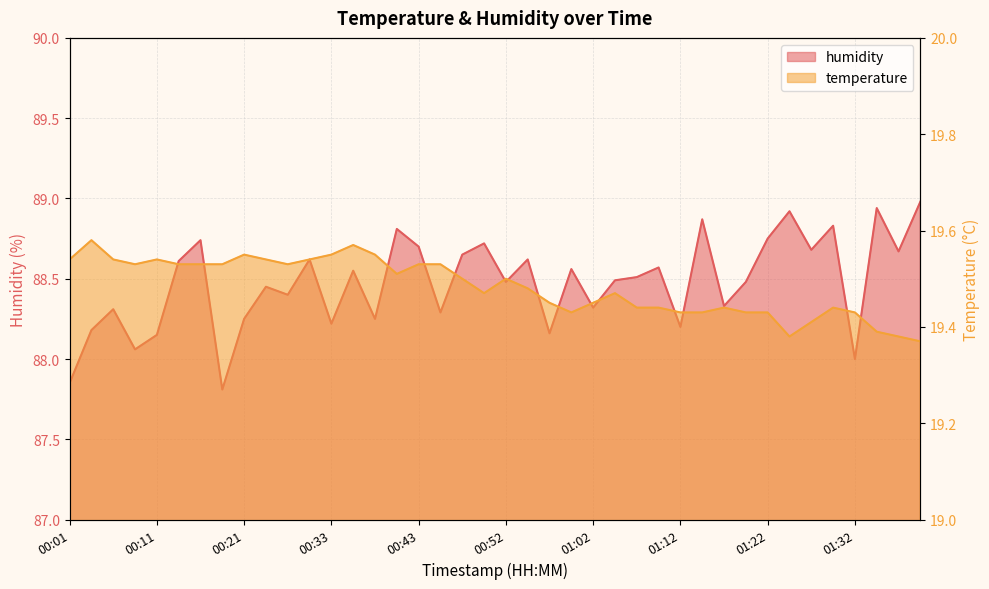

True or false: humidity has more than 1 interior local peaks.

True